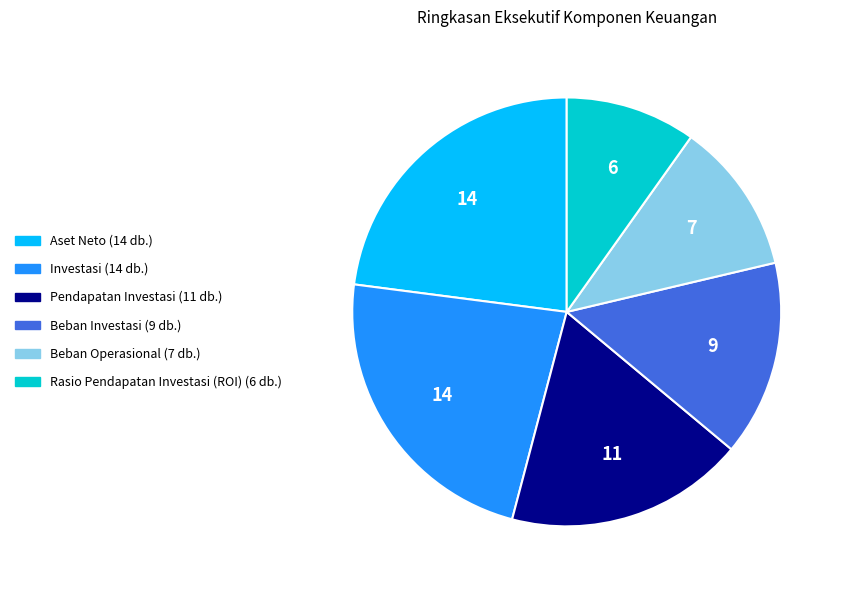

What is the ratio of the value at Aset Neto to the value at Investasi?

1.0